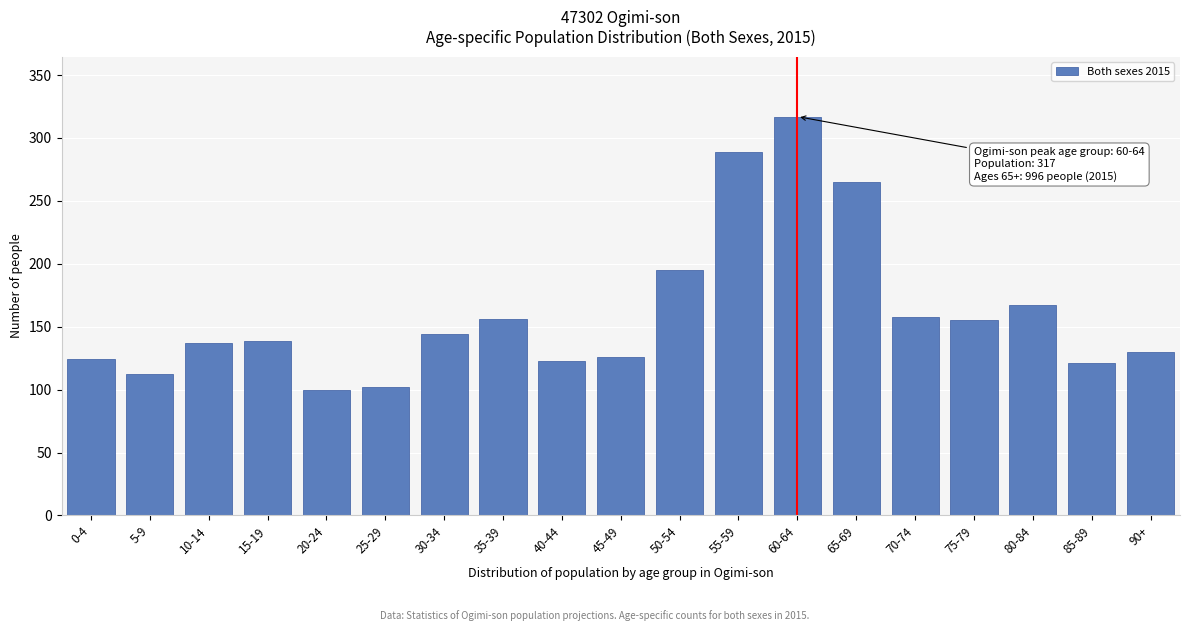

What is the change in value from 25-29 to 55-59?

+187